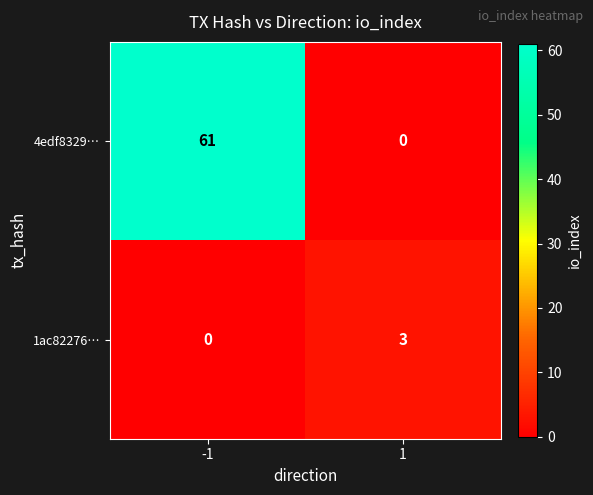

What is the difference between the 4edf8329… values at 1 and -1?

61